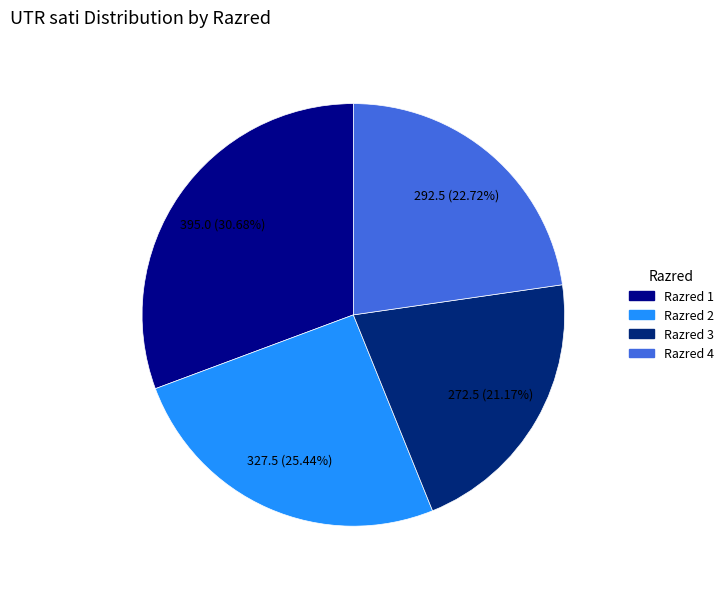

Which slice is the smallest?

Razred 3